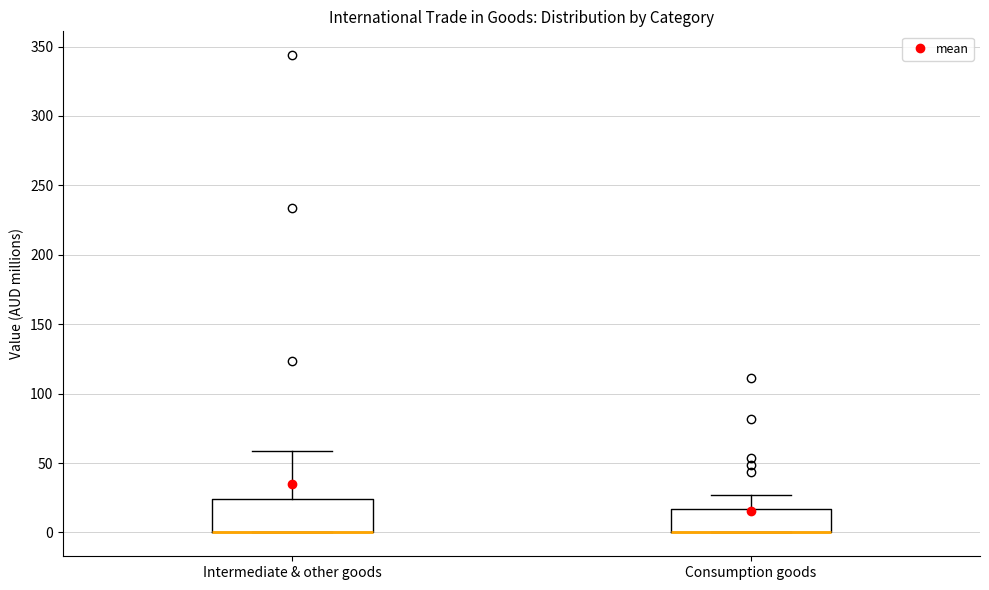

Which box is the tallest, from its lower edge to its upper edge?

Intermediate & other goods